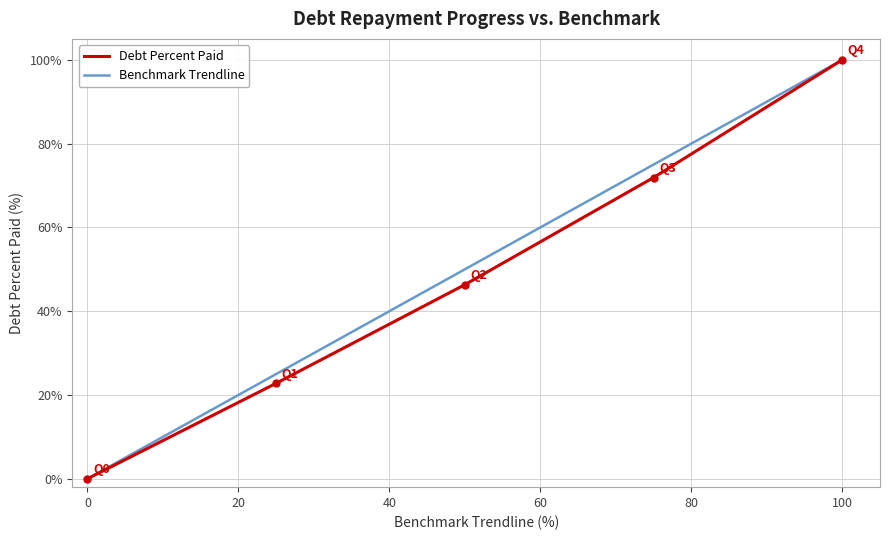

Does the chart have visible grid lines?

Yes